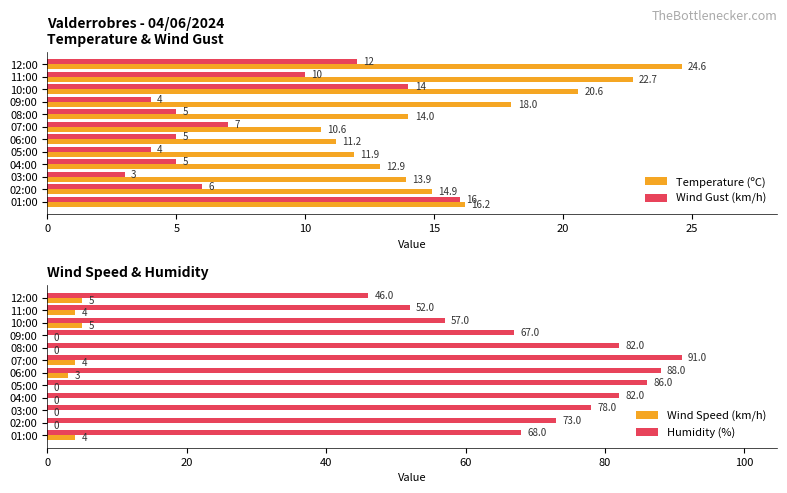

How many data points in Temperature (ºC) are above 14?

6